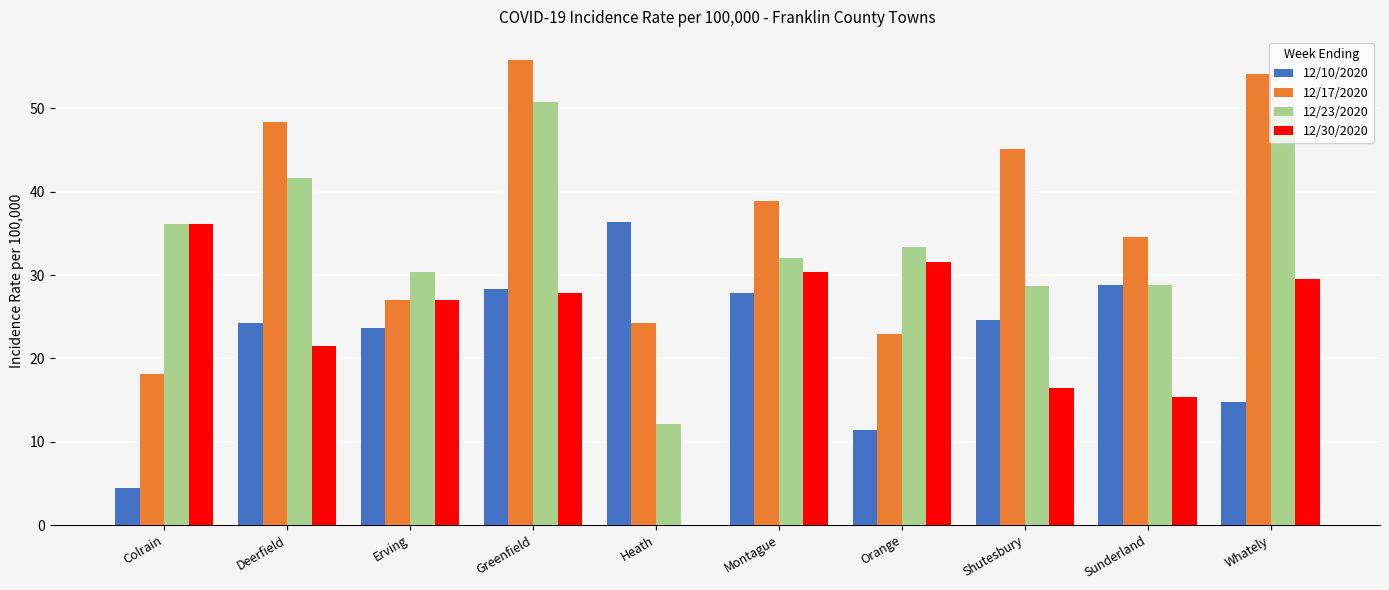

Are the bars grouped side by side (vs. stacked)?

Yes